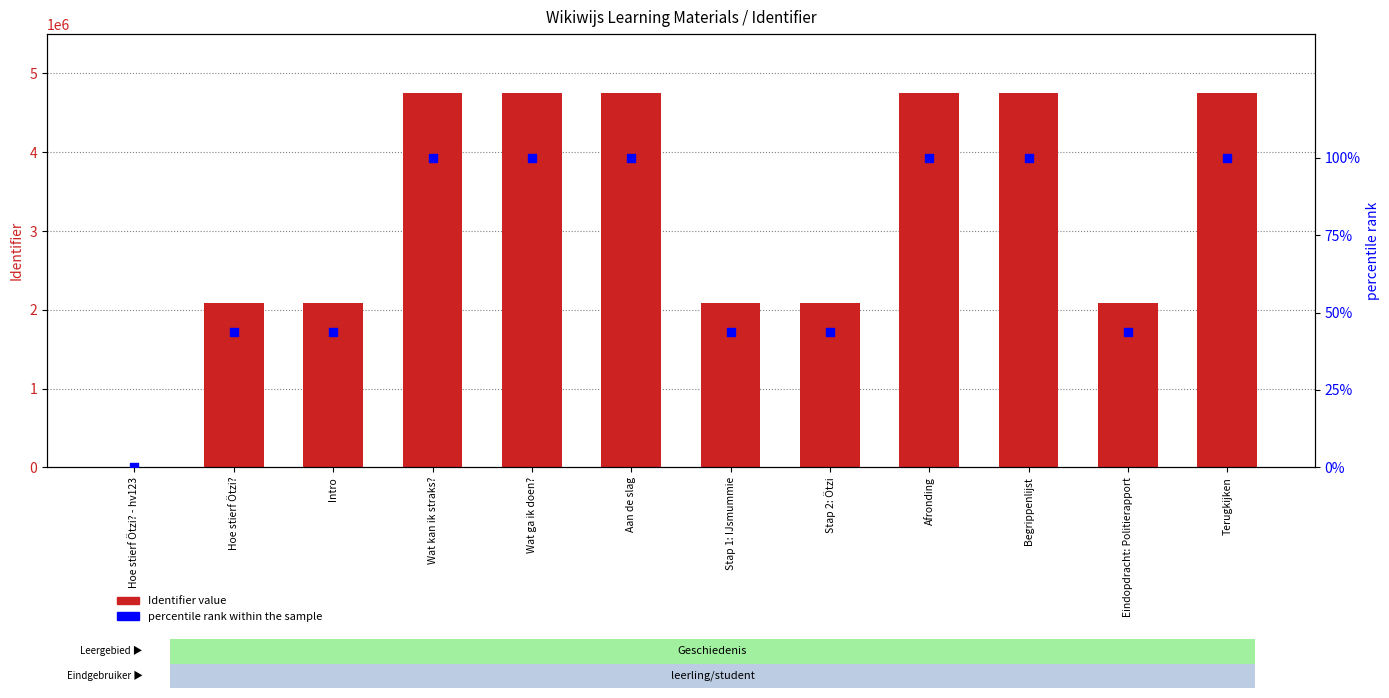

What are all the series names shown in the legend?

Identifier, percentile rank within the sample